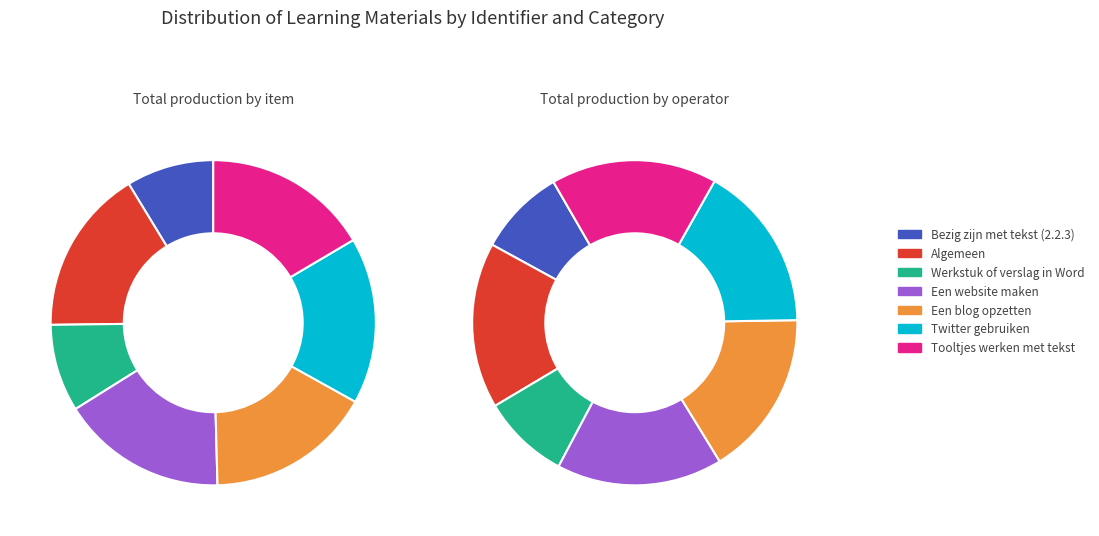

Which category has the biggest portion of the pie?

Twitter gebruiken